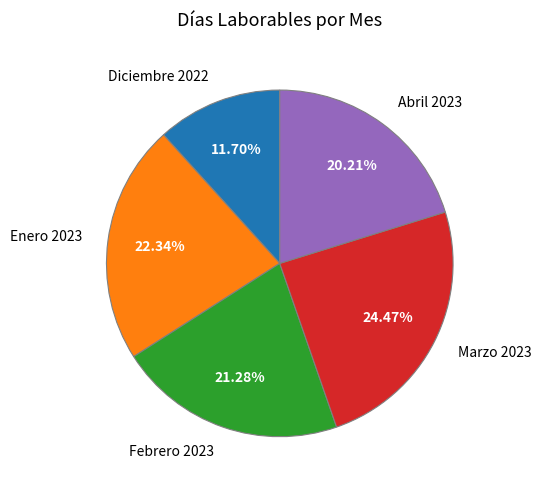

What is the smallest slice in the pie chart?

Diciembre 2022